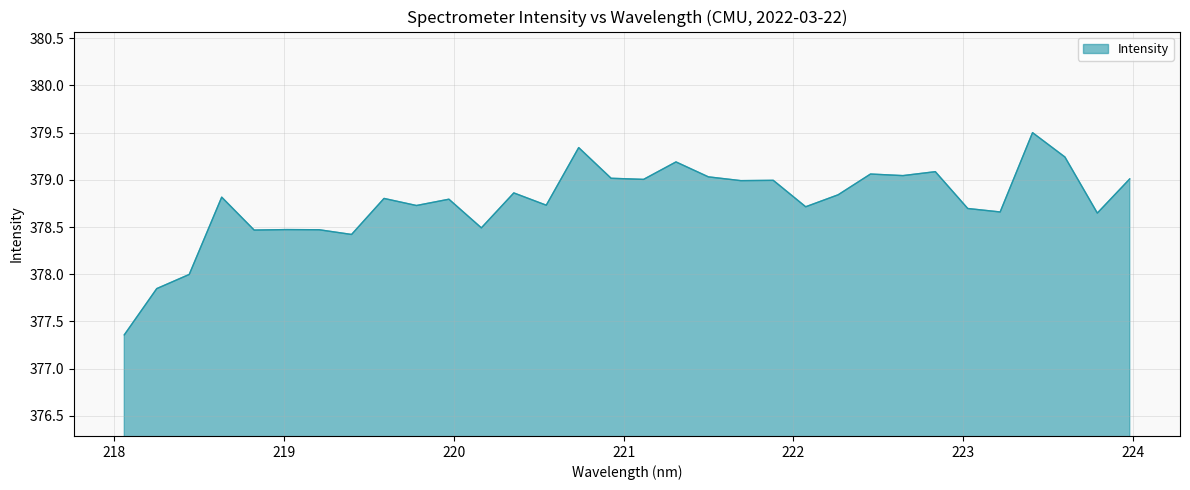

What is the minimum value shown in the chart?

377.4